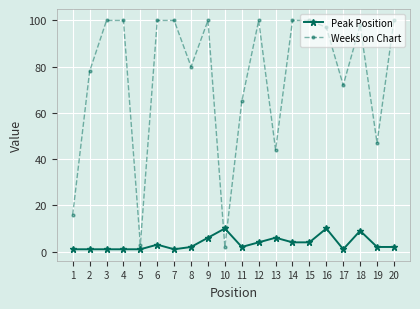

Count the number of categories in the chart.

20